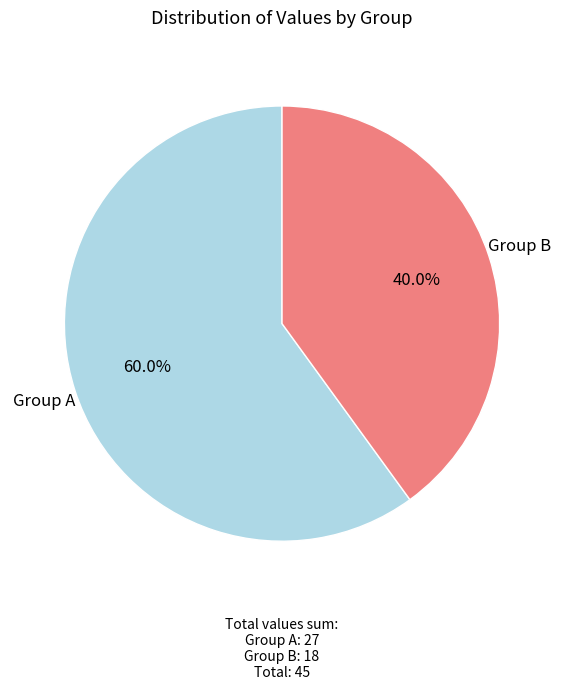

Is there a majority slice in this chart?

Yes